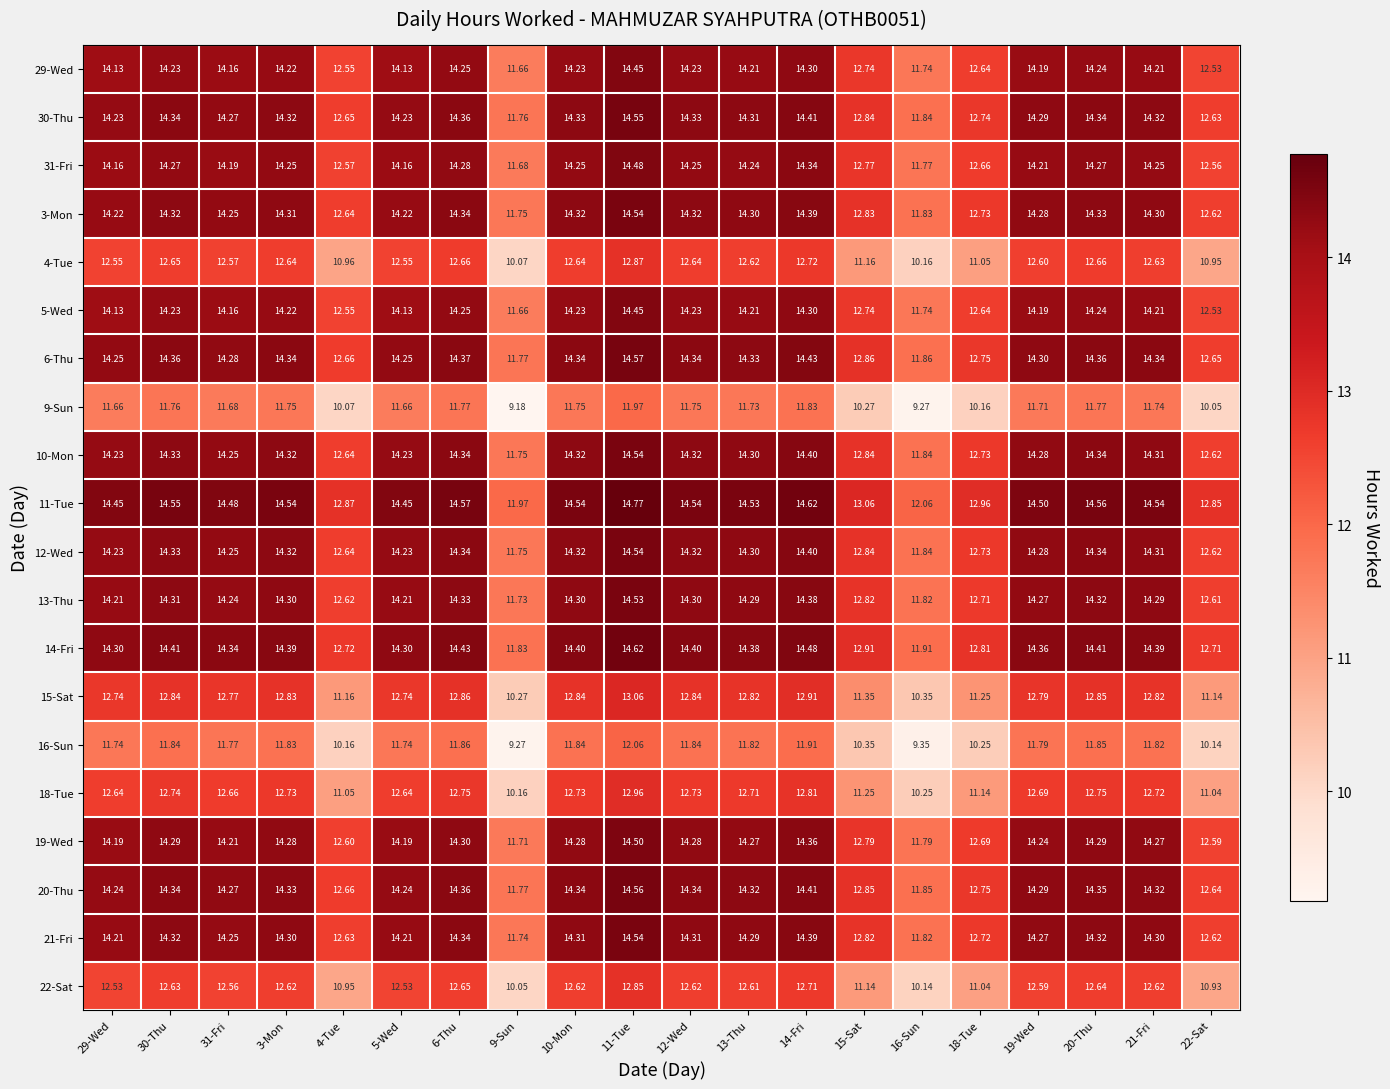

Count the number of categories in the chart.

20